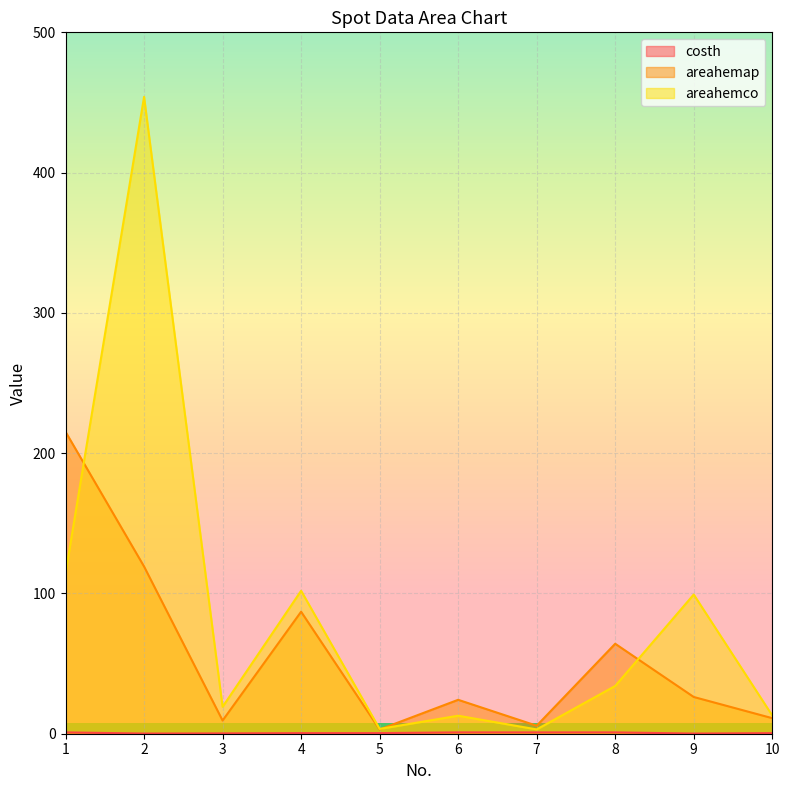

Between 8 and 9, which series saw the biggest shift?

areahemco